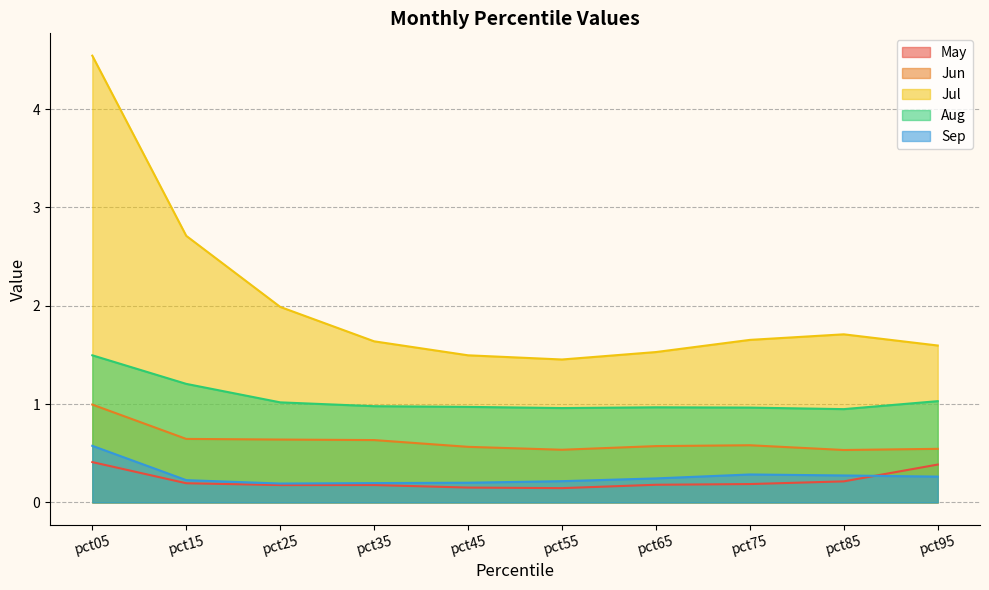

Where is the first local maximum for Jun?

pct75